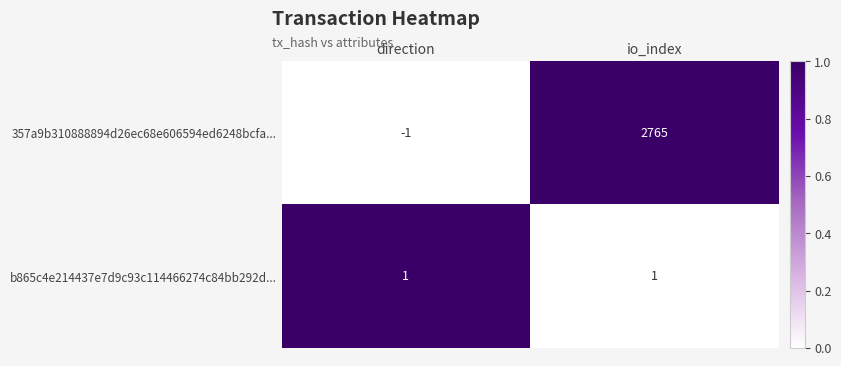

How many data points in 357a9b310888894d26ec68e606594ed6248bcfa... are less than 2765?

1